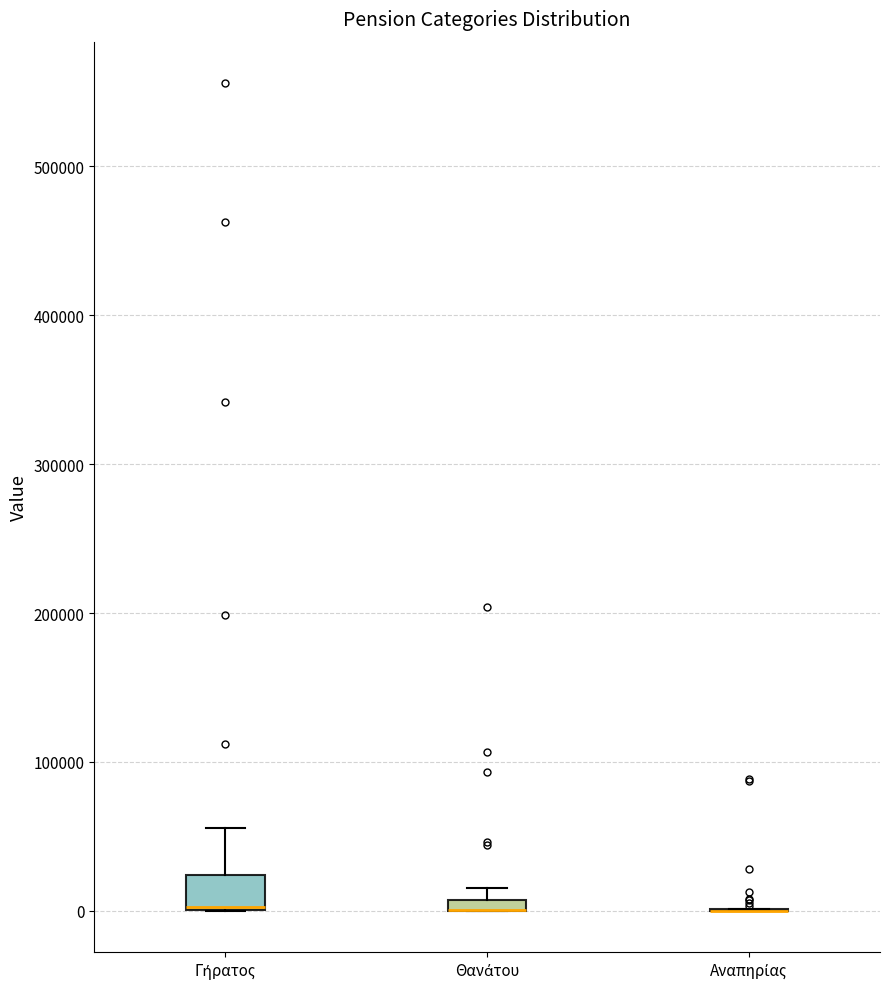

Comparing the boxes themselves (not the whiskers), which one is the tallest?

Γήρατος